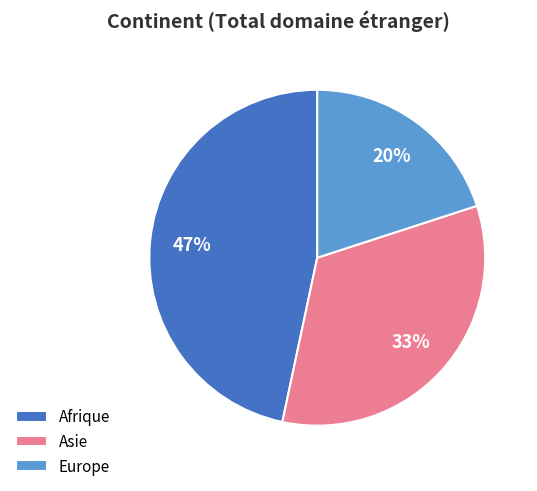

Between Europe and Afrique, which is larger?

Afrique